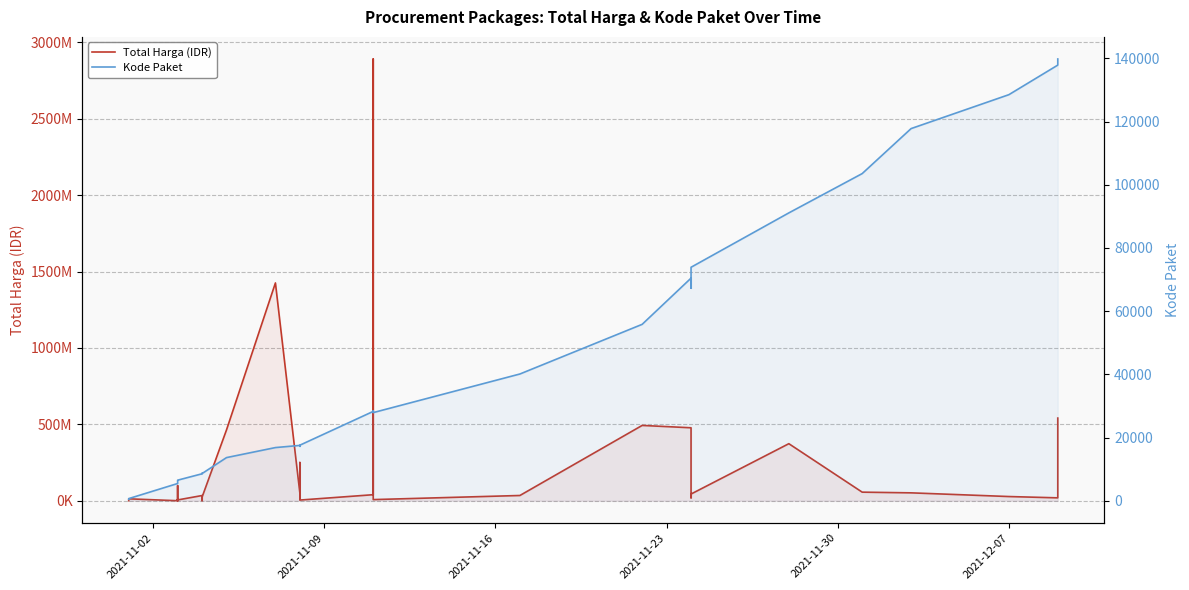

True or false: Total Harga (IDR) and Kode Paket cross at least once.

False